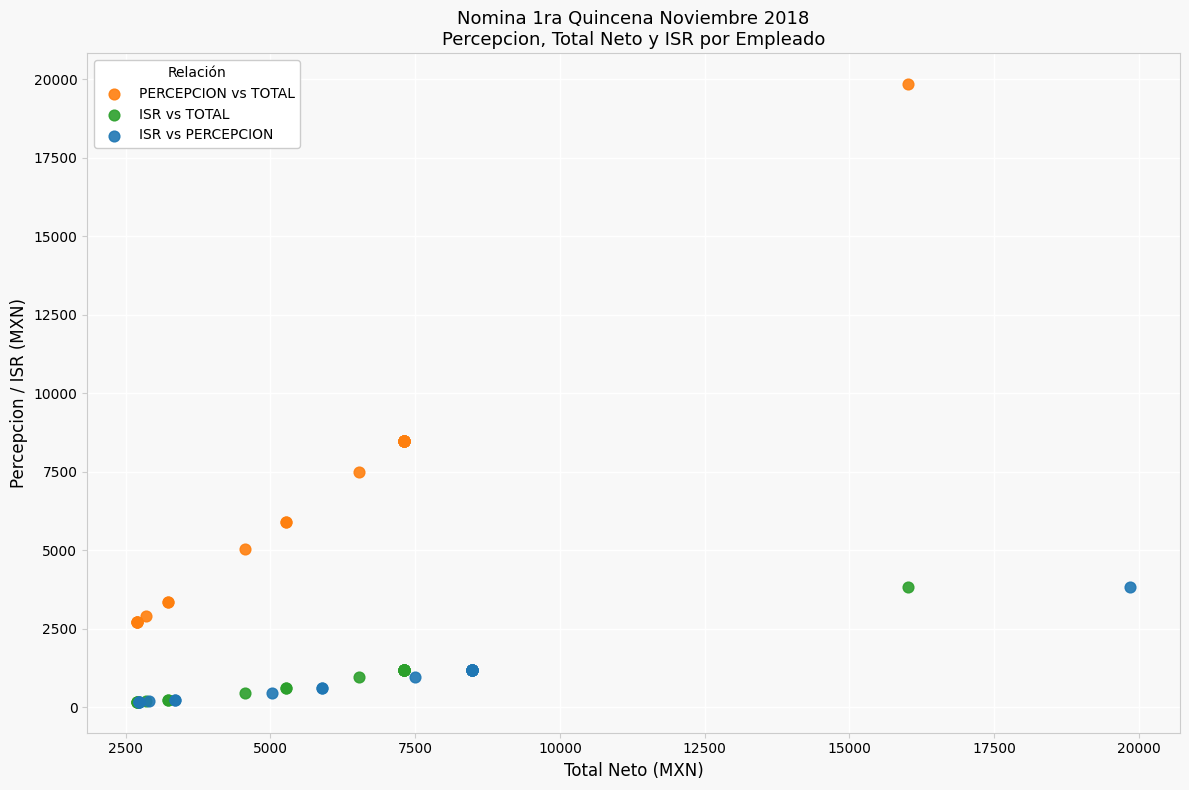

Which series reaches the maximum Y coordinate?

PERCEPCION vs TOTAL